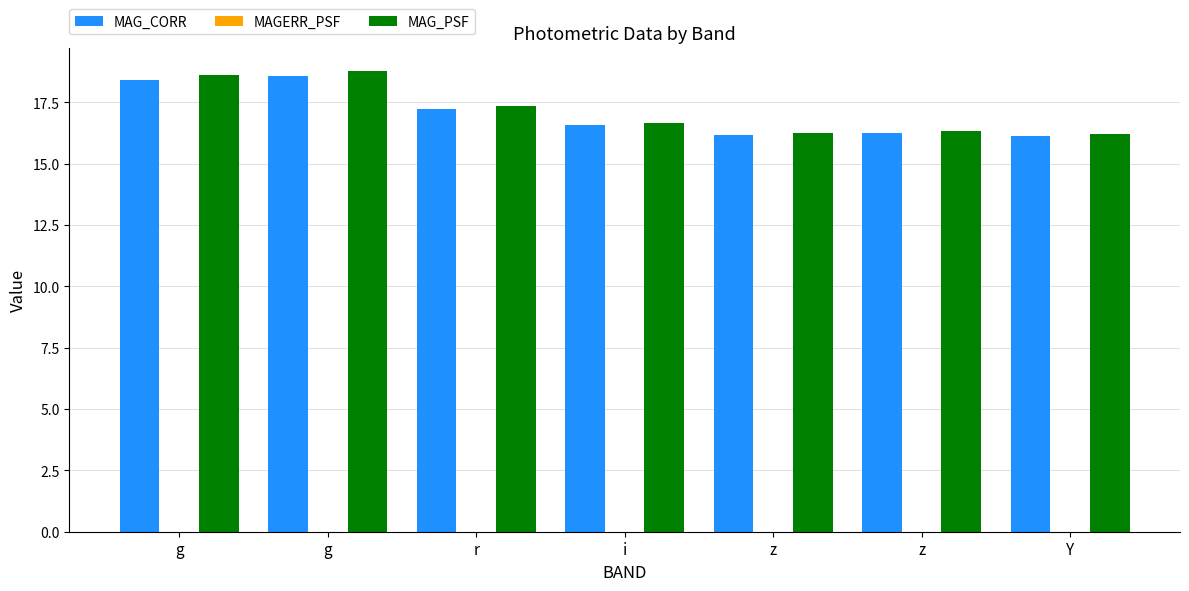

What is the label of the 3rd bar from the left?

r